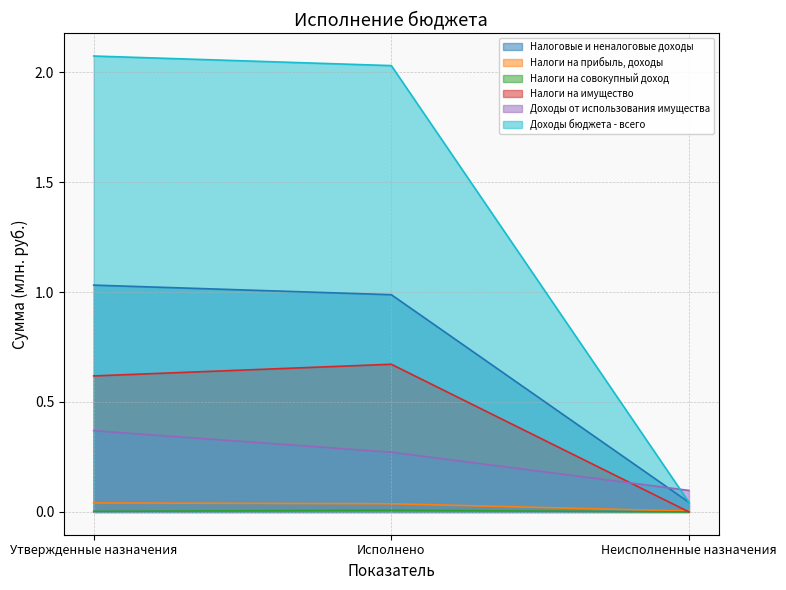

At which label does Доходы от использования имущества reach its peak?

Утвержденные назначения